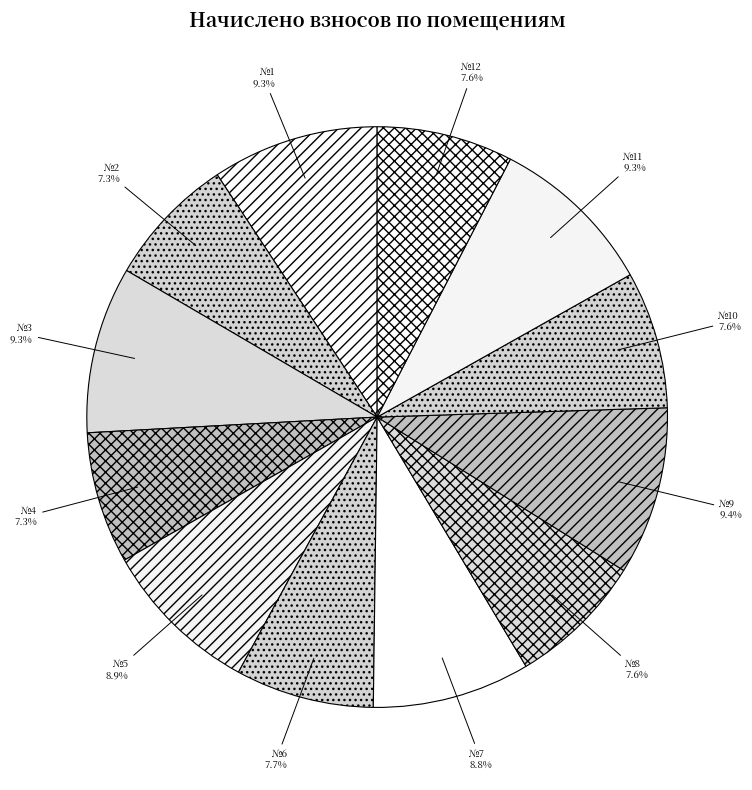

How many slices are in this pie chart?

12